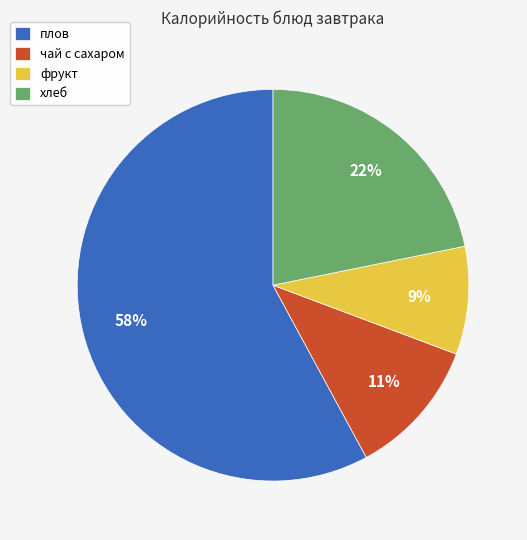

Which category has the smallest portion of the pie?

фрукт